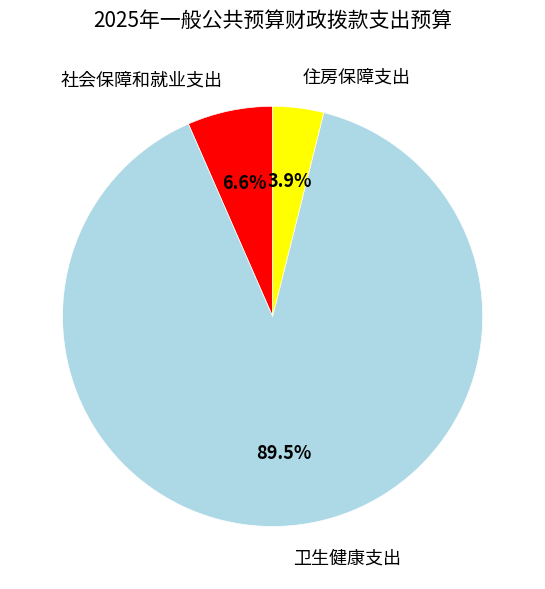

What percentage is the 社会保障和就业支出 slice, to the nearest percent?

7%